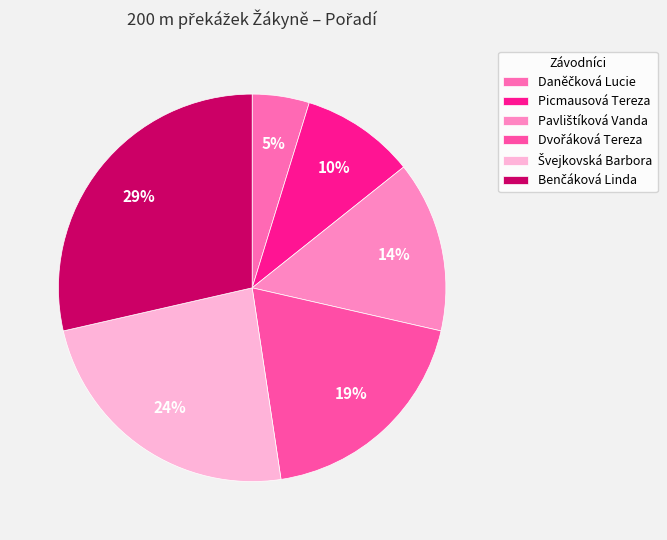

Between Dvořáková Tereza and Daněčková Lucie, which is larger?

Dvořáková Tereza